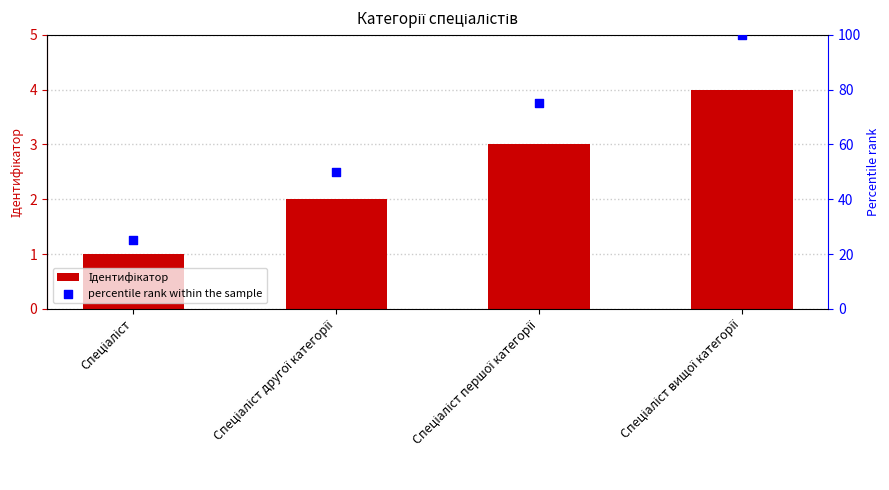

What is the total value across all series at Спеціаліст першої категорії?

78